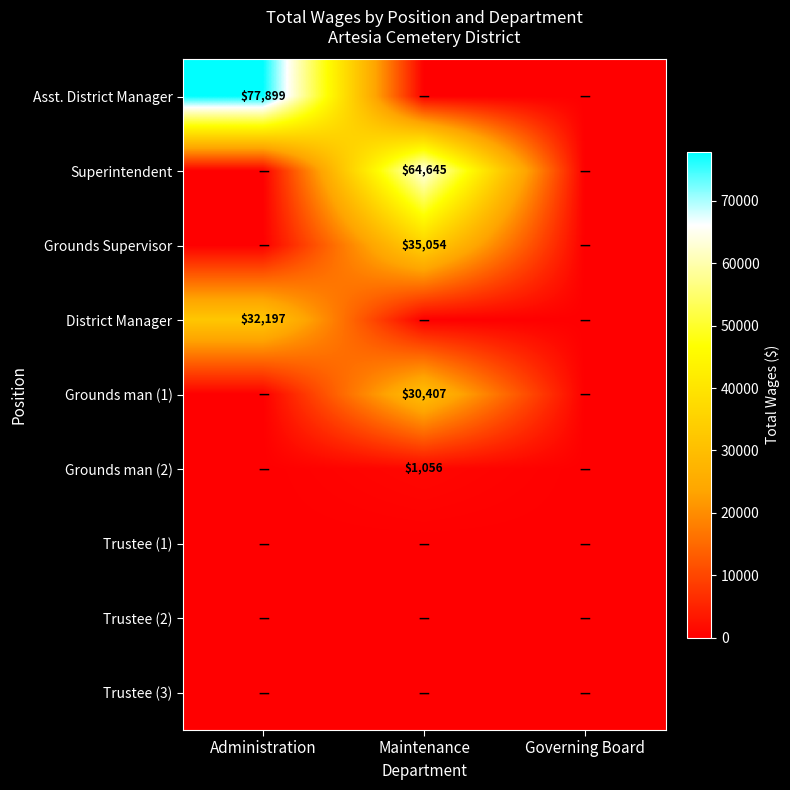

True or false: District Manager has a value of 32197 at Administration.

True